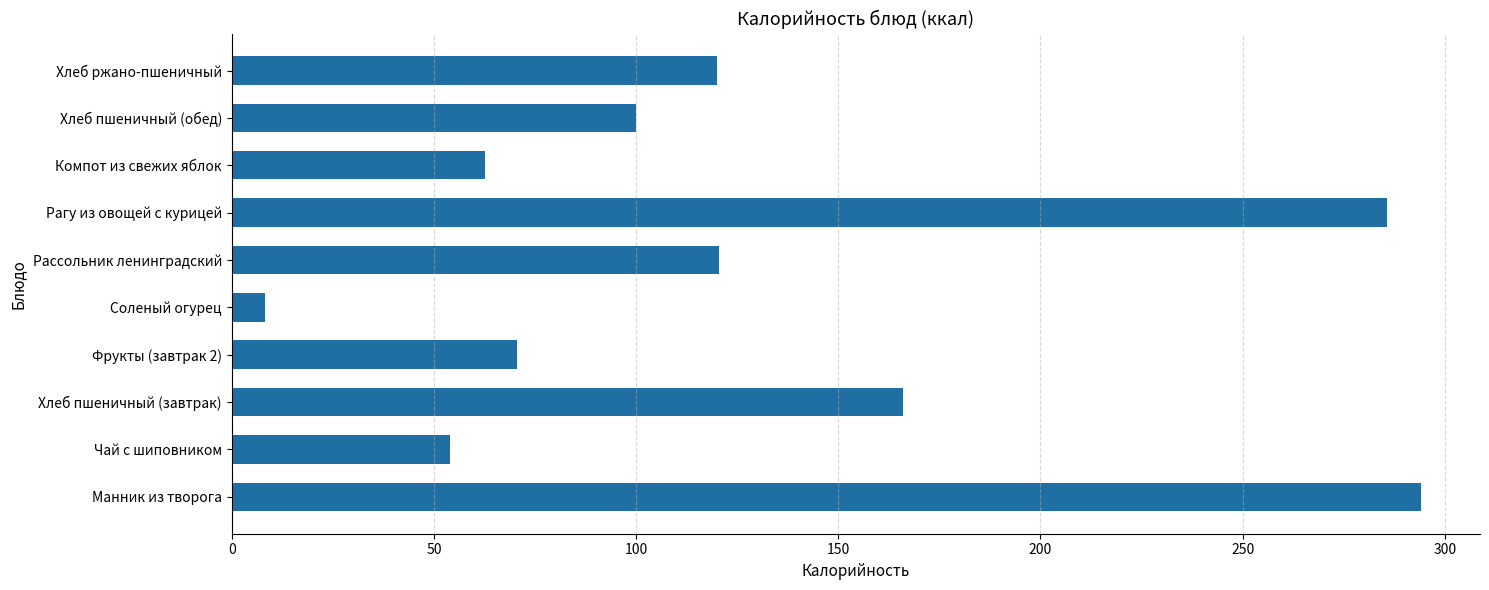

What is the sum of the values at Хлеб пшеничный (обед) and Соленый огурец?

108.2